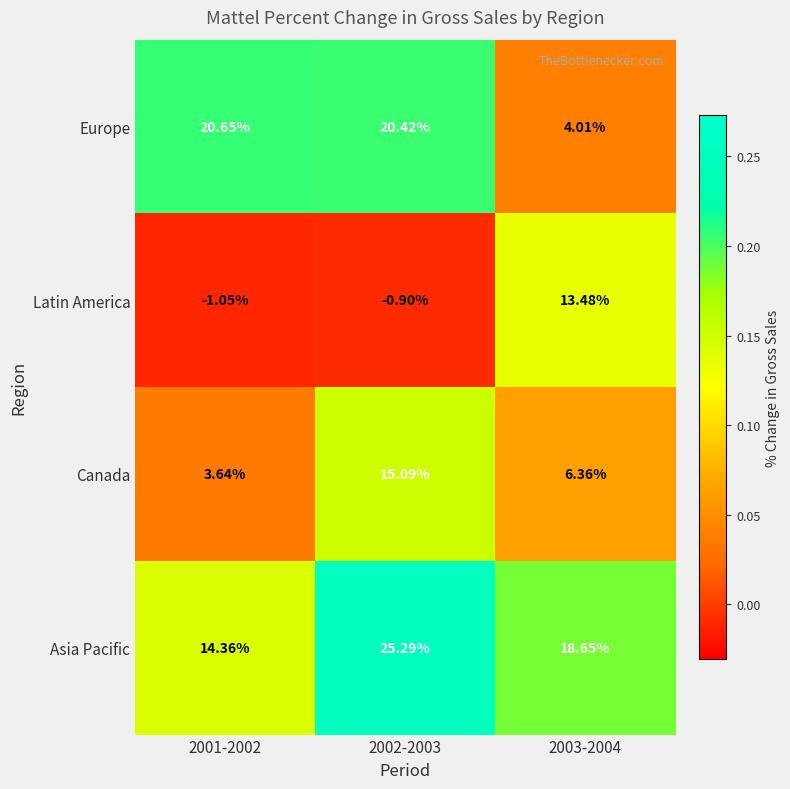

Between 2002-2003 and 2003-2004, which series saw the biggest shift?

Europe